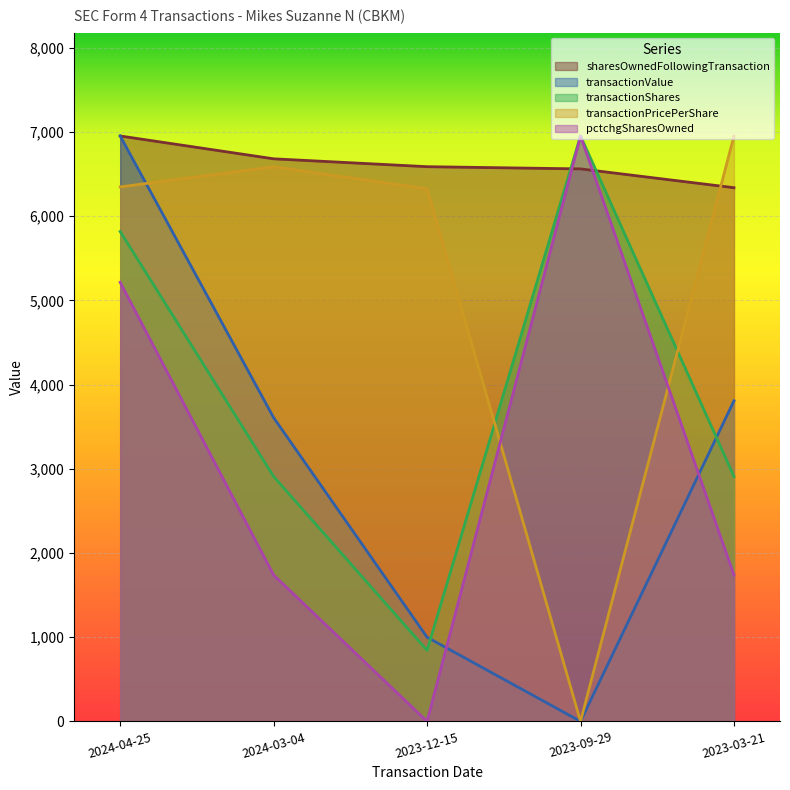

What is the value of the transactionValue point at the 2nd from the left?

3607.6